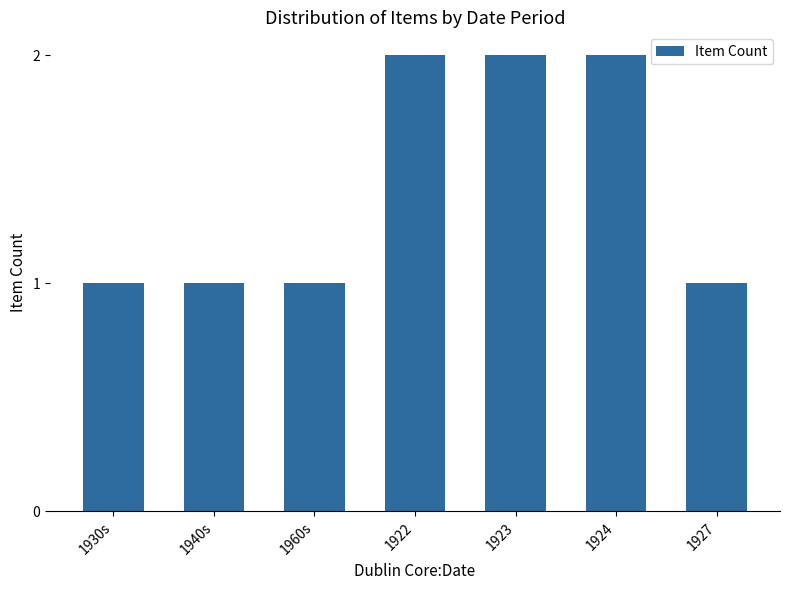

Does the chart contain any negative values?

No